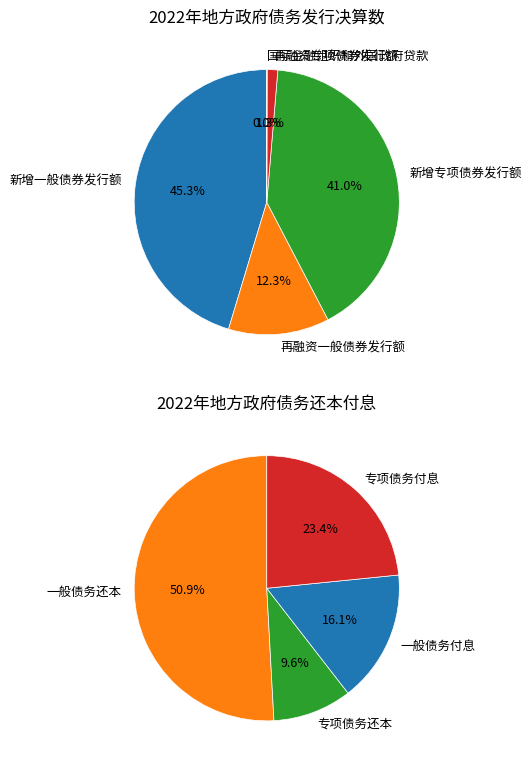

To the nearest percent, what portion does 新增一般债券发行额 represent?

45%